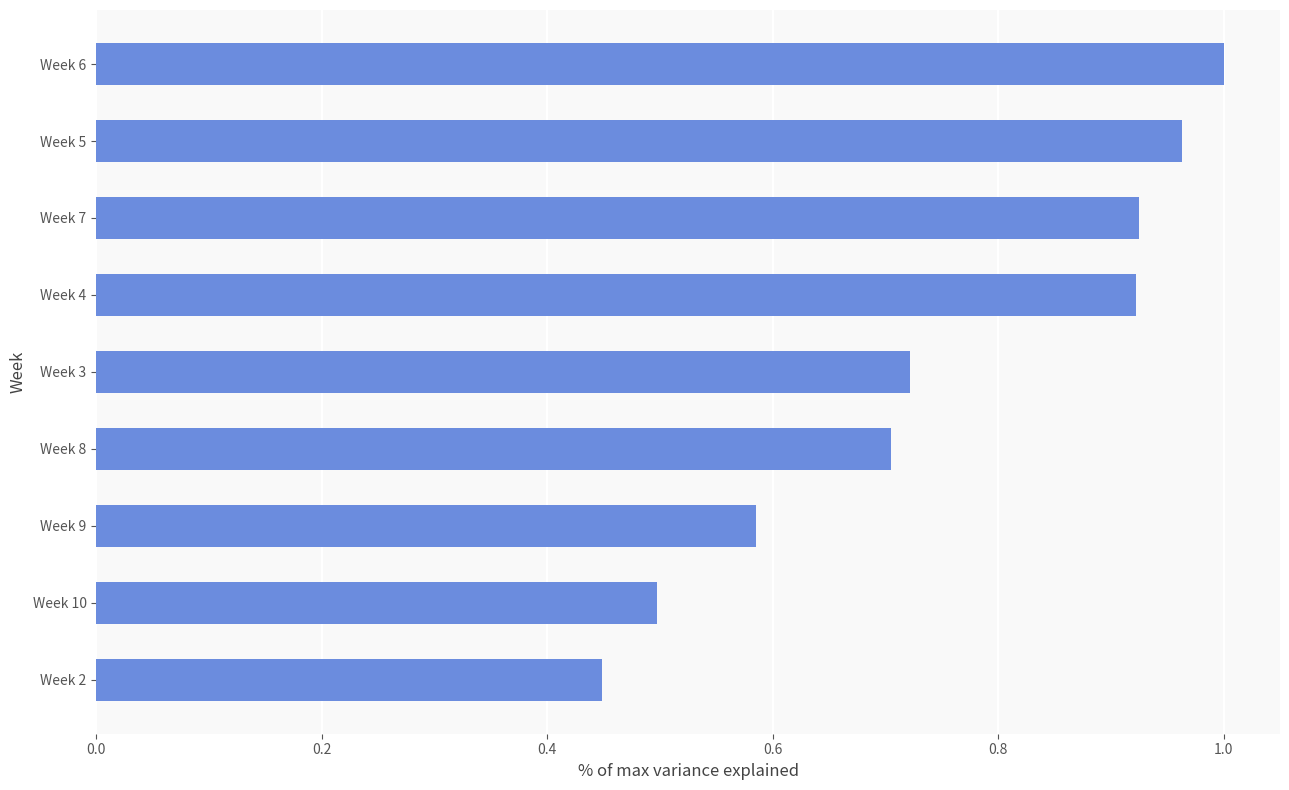

At which label is the value closest to 0?

Week 2